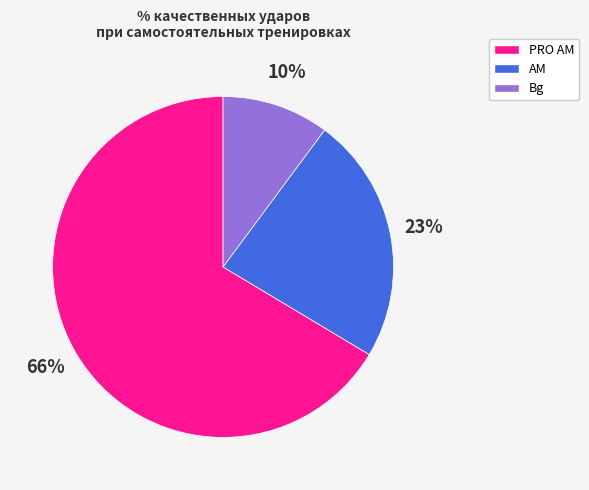

Which has a higher value, PRO AM or Bg?

PRO AM